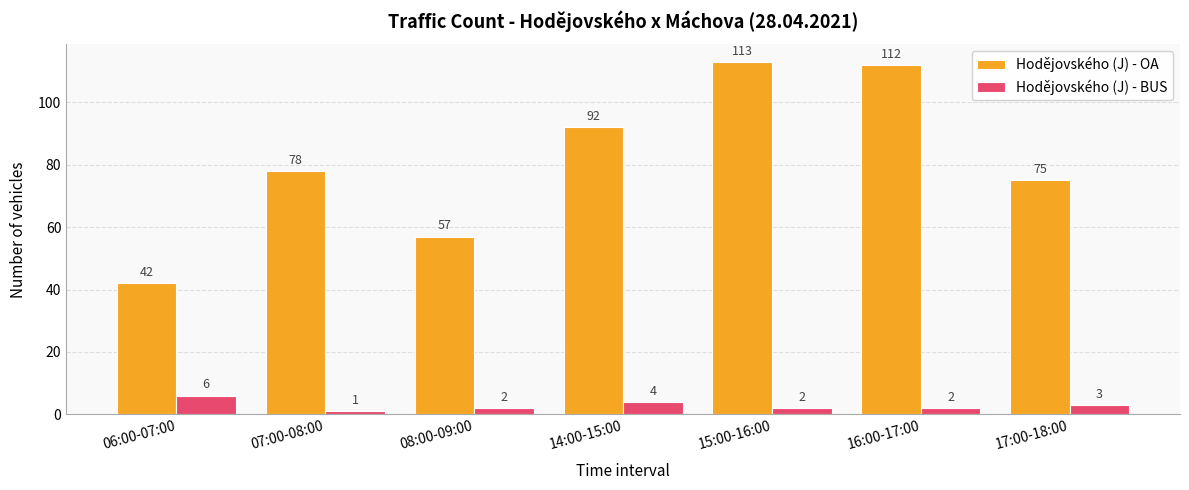

What value does the Hodějovského (J) - OA series have at 16:00-17:00, to the nearest 10?

110